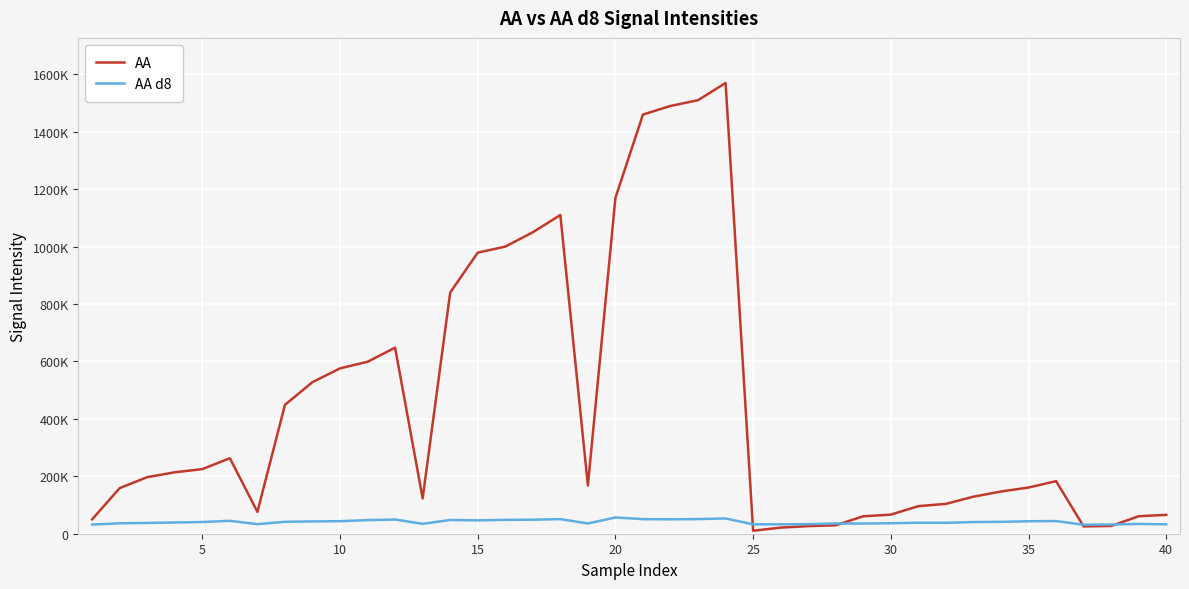

What is the average value of the AA series?

441710